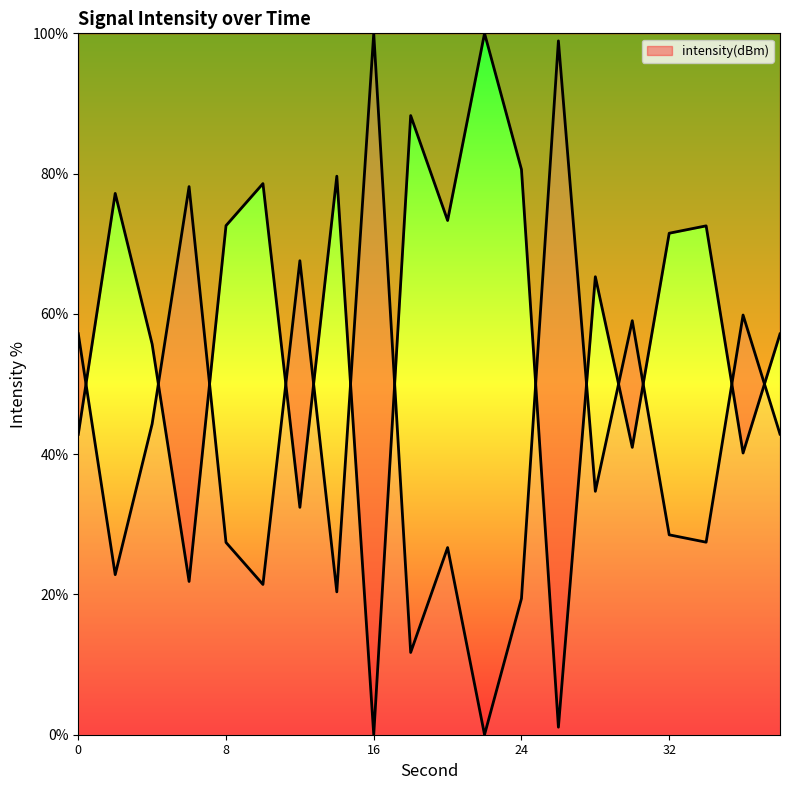

Reading right to left, extract all data points from this chart.

57.1	40.2	72.6	71.5	41.0	65.3	1.1	80.6	100.0	73.3	88.3	0.0	79.6	32.4	78.6	72.6	21.9	55.7	77.2	42.8